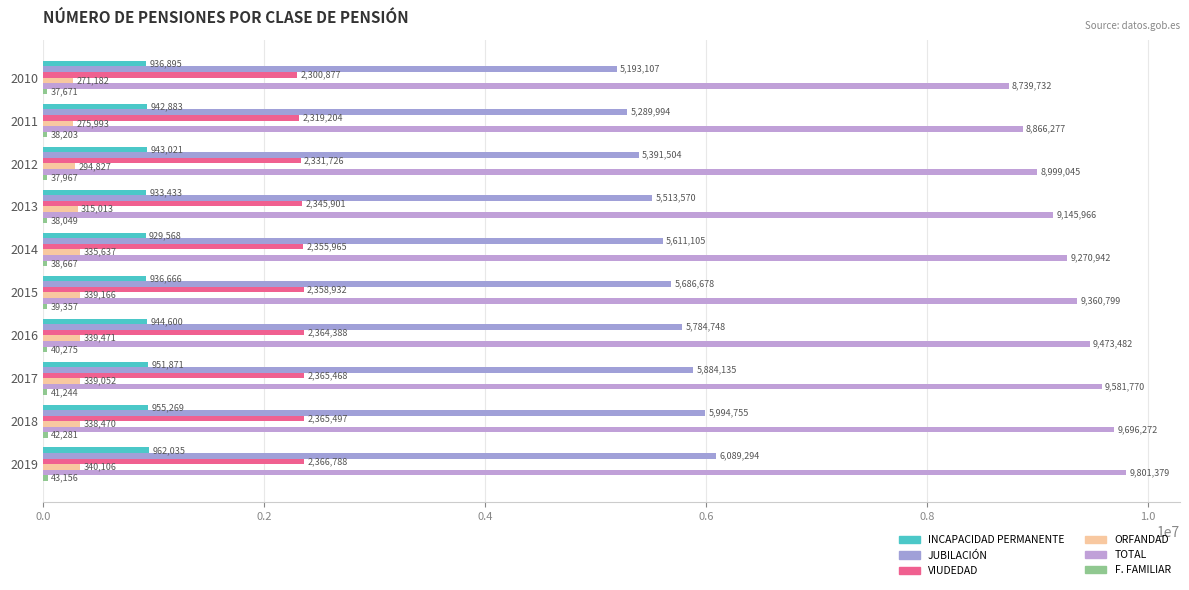

Count the number of categories in the chart.

10